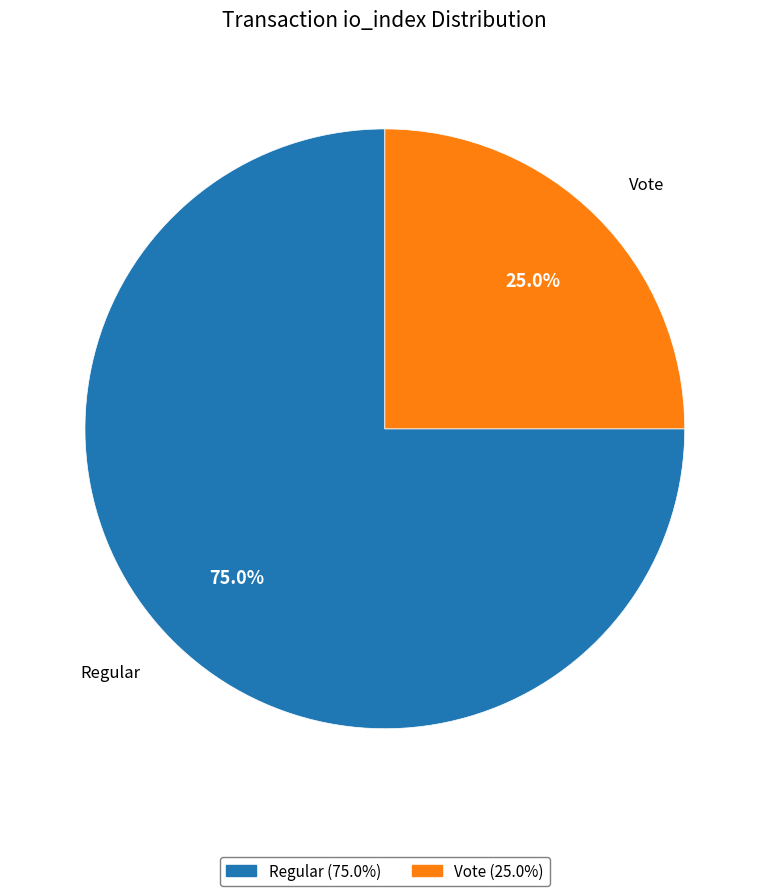

Combined, what portion of the pie is Regular and Vote?

100.0%